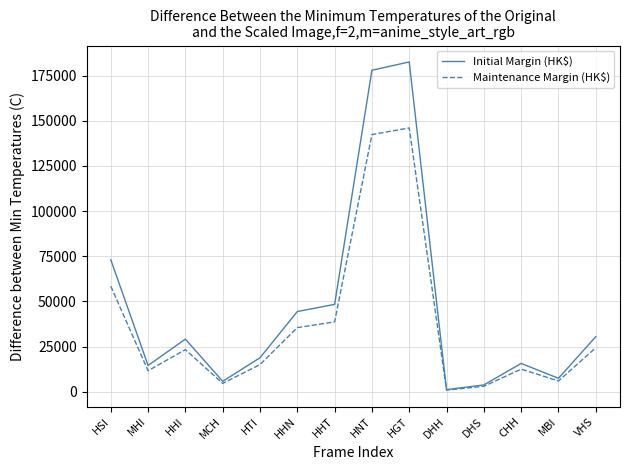

What is the difference between the second highest and second lowest values in the Maintenance Margin (HK$) series?

139288